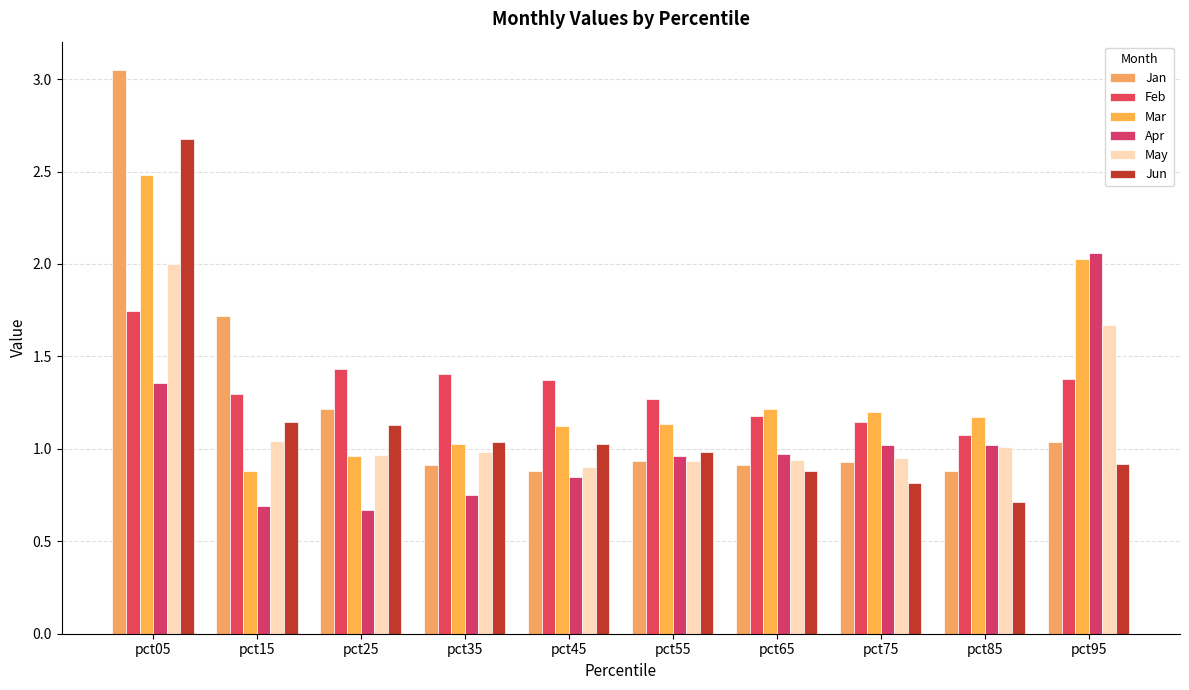

What is the difference between the maximum and second lowest values in the Feb series?

0.6